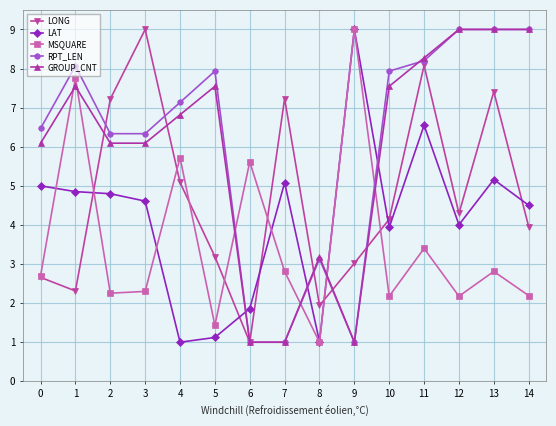

Reading left to right, extract all data points from this chart.

LONG: 0=2.7	1=2.3	2=7.2	3=9.0	4=5.1	5=3.2	6=1.0	7=7.2	8=1.9	9=3.0	10=4.1	11=8.1	12=4.3	13=7.4	14=4.0
LAT: 0=5.0	1=4.9	2=4.8	3=4.6	4=1.0	5=1.1	6=1.9	7=5.1	8=1.0	9=9.0	10=3.9	11=6.5	12=4.0	13=5.2	14=4.5
MSQUARE: 0=2.7	1=7.8	2=2.3	3=2.3	4=5.7	5=1.4	6=5.6	7=2.8	8=1.0	9=9.0	10=2.2	11=3.4	12=2.2	13=2.8	14=2.2
RPT_LEN: 0=6.5	1=8.1	2=6.3	3=6.3	4=7.1	5=7.9	6=1.0	7=1.0	8=3.1	9=1.0	10=7.9	11=8.2	12=9.0	13=9.0	14=9.0
GROUP_CNT: 0=6.1	1=7.5	2=6.1	3=6.1	4=6.8	5=7.5	6=1.0	7=1.0	8=3.2	9=1.0	10=7.5	11=8.3	12=9.0	13=9.0	14=9.0